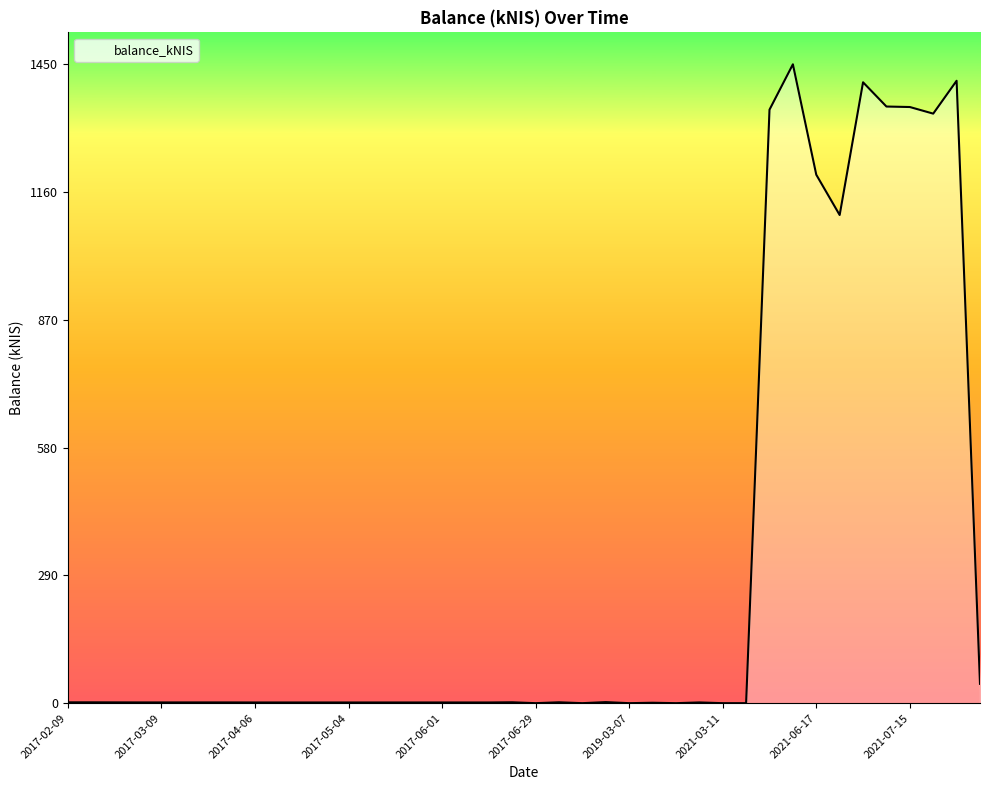

What is the maximum value shown in the chart?

1450.3